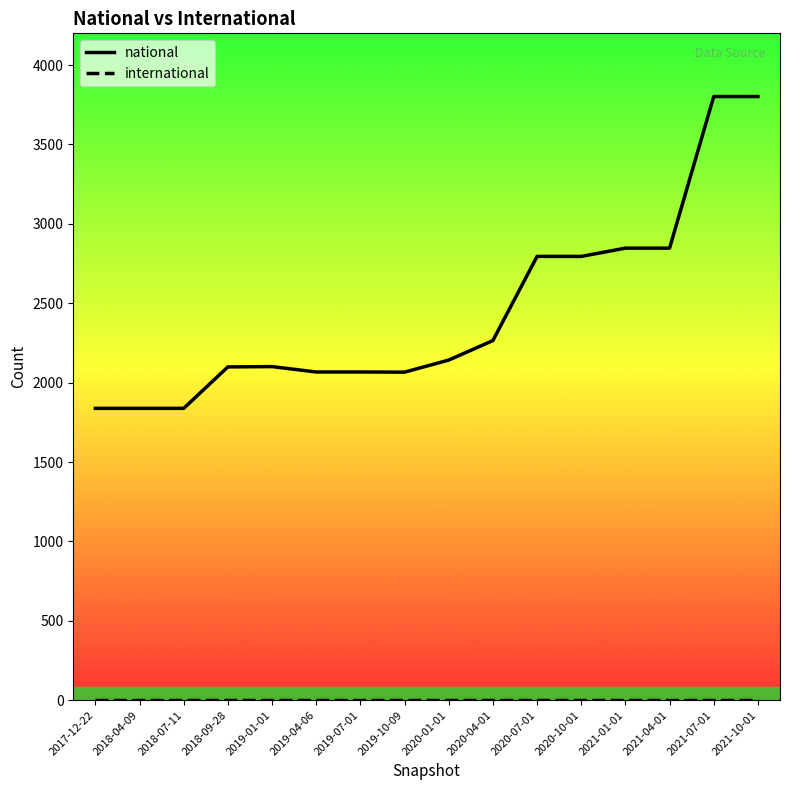

Does the chart display data point markers on the line(s)?

No